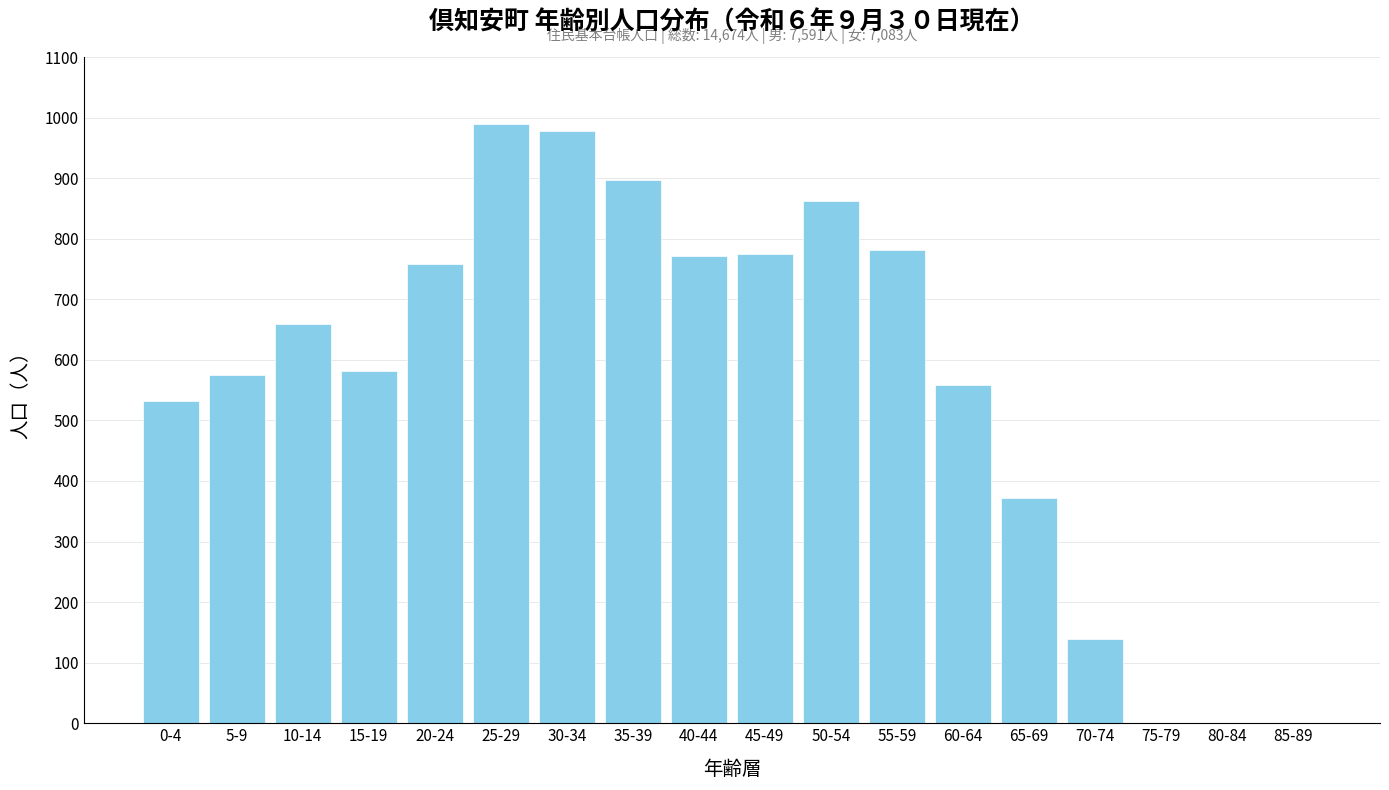

What is the change in value from 10-14 to 45-49?

+116